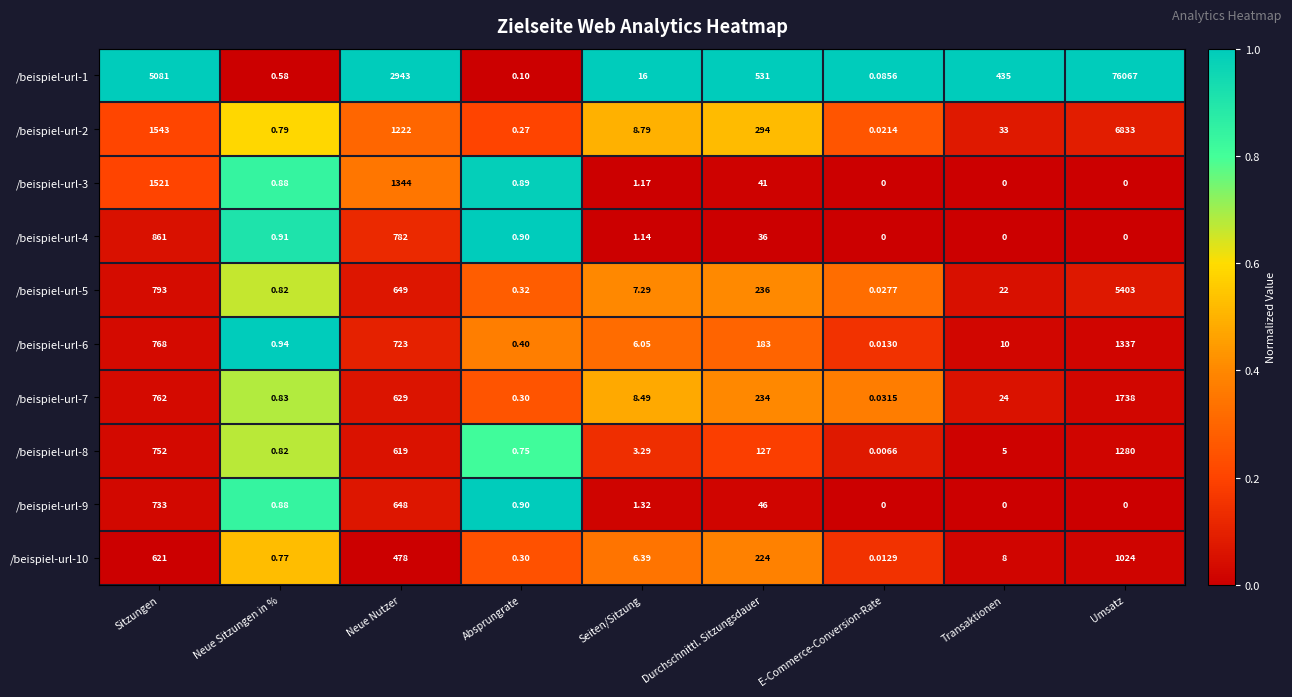

At which label does /beispiel-url-1 first exceed 435?

Sitzungen